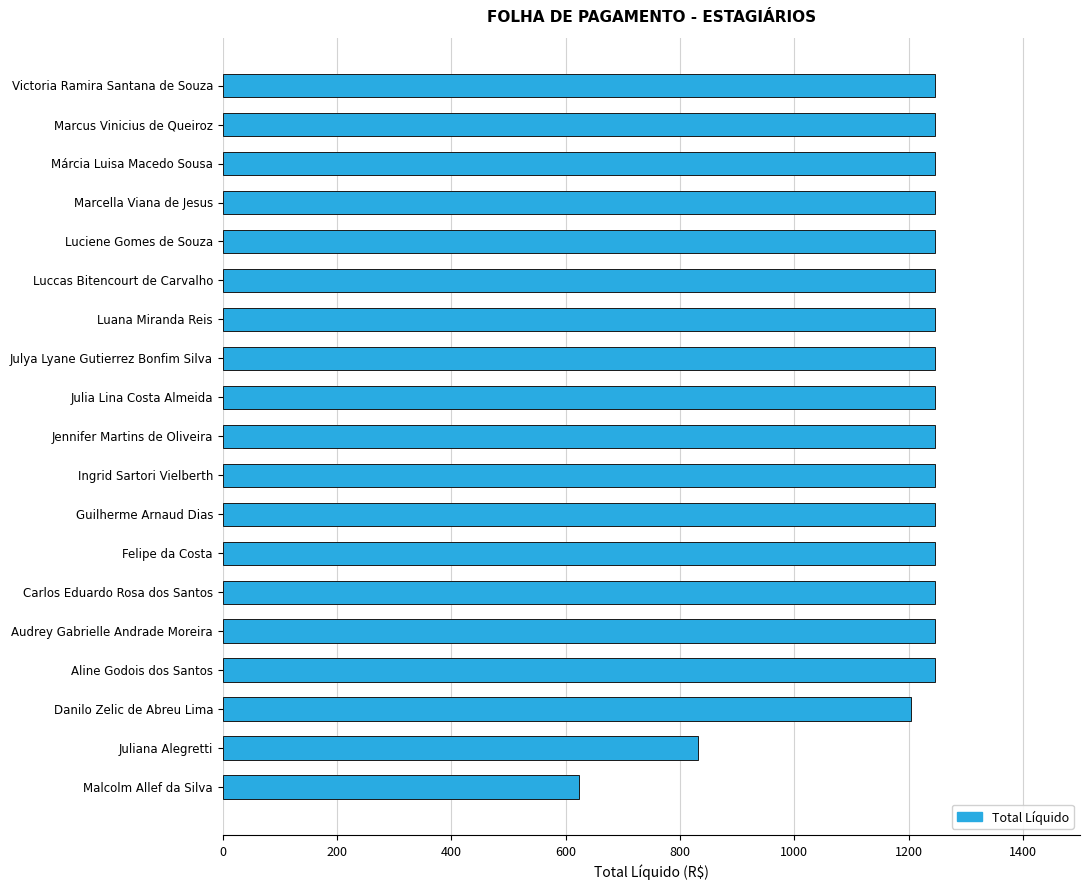

What is the ratio of the value at Guilherme Arnaud Dias to the value at Jennifer Martins de Oliveira?

1.0